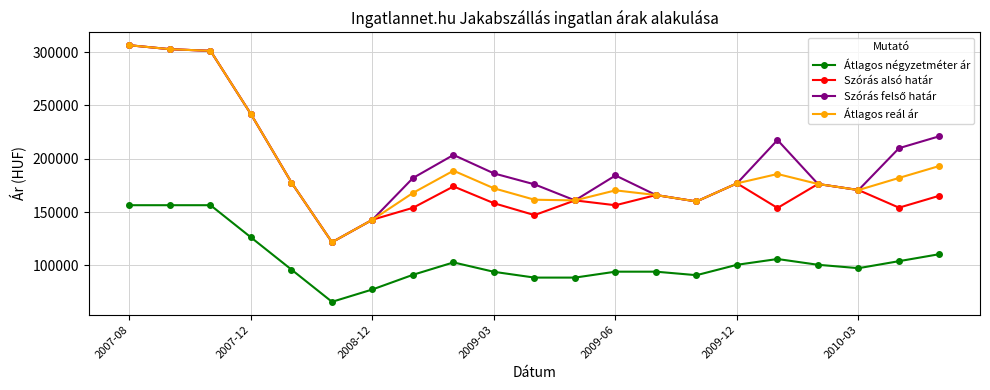

What is the difference between the maximum and minimum values in the Átlagos reál ár series?

184681